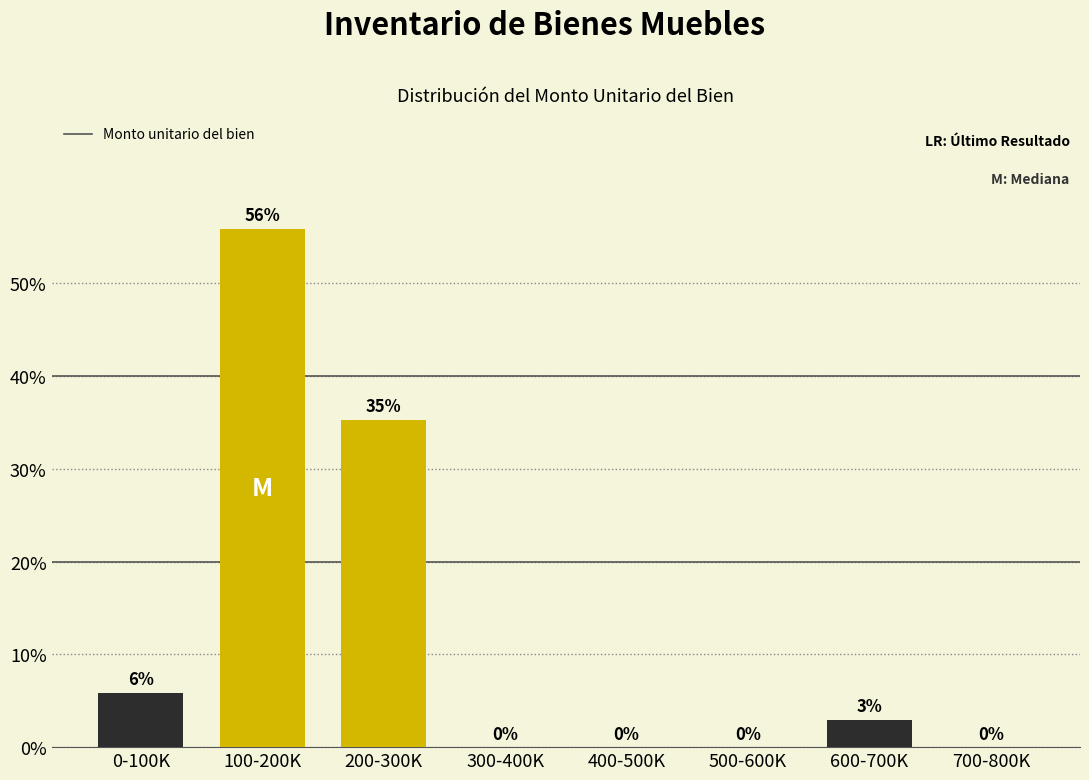

Which has a higher value, 0-100K or 500-600K?

0-100K